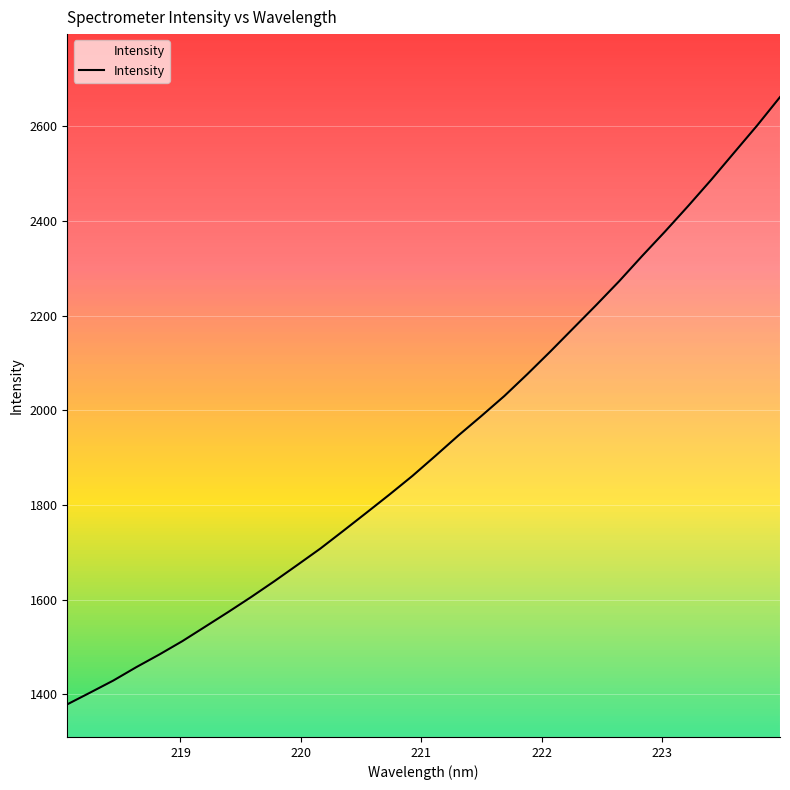

Does the chart display data point markers on the line(s)?

No